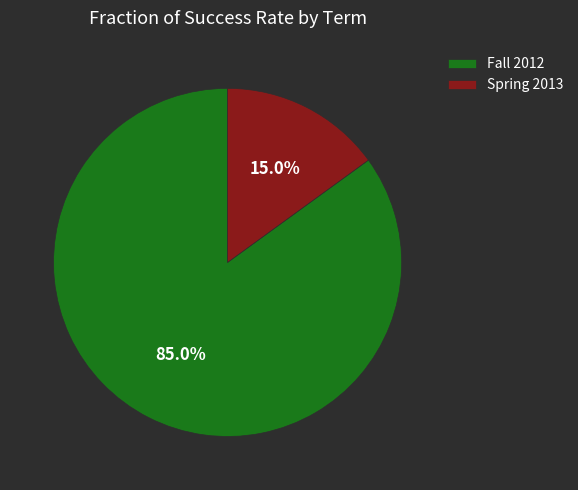

Rank the categories by value from lowest to highest.

Spring 2013, Fall 2012